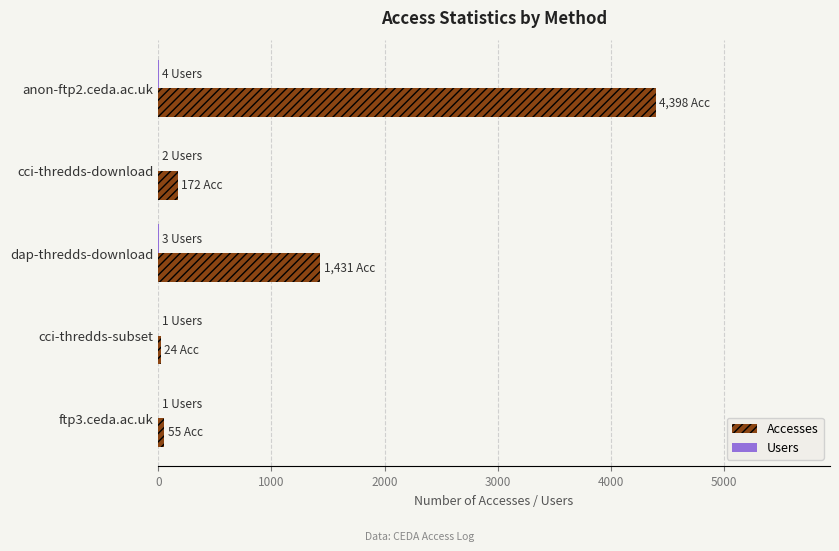

Which label corresponds to the largest value in the chart?

anon-ftp2.ceda.ac.uk